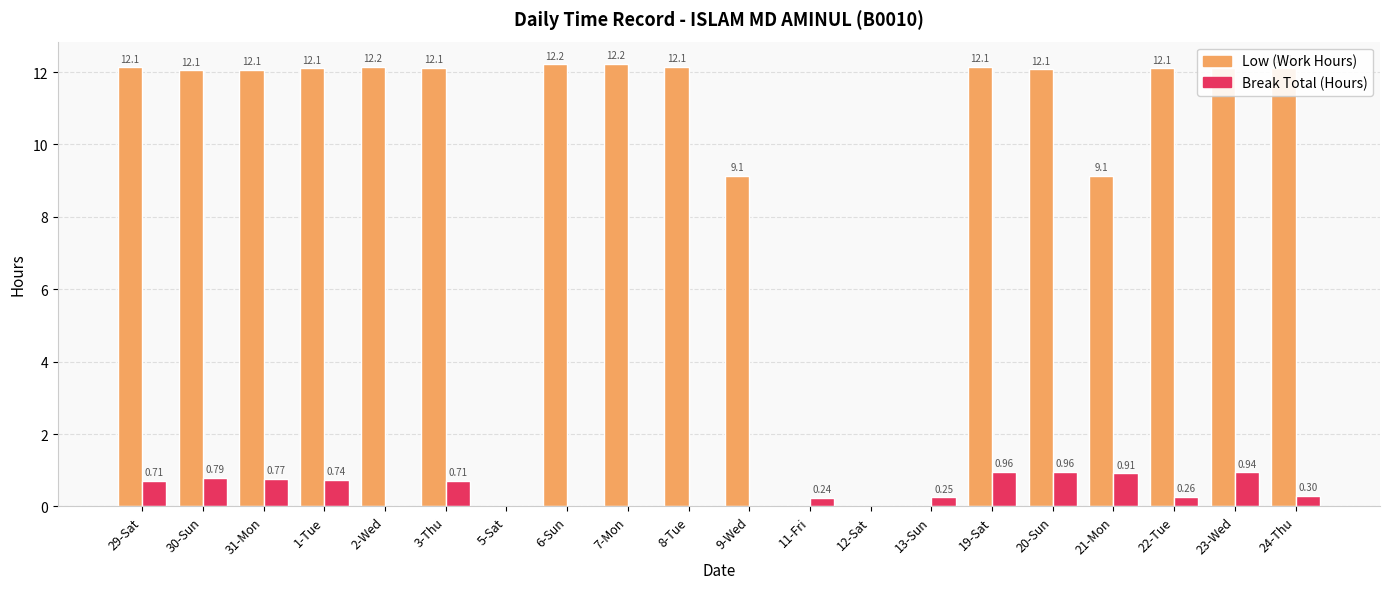

At which category is the sum across all series the highest?

19-Sat